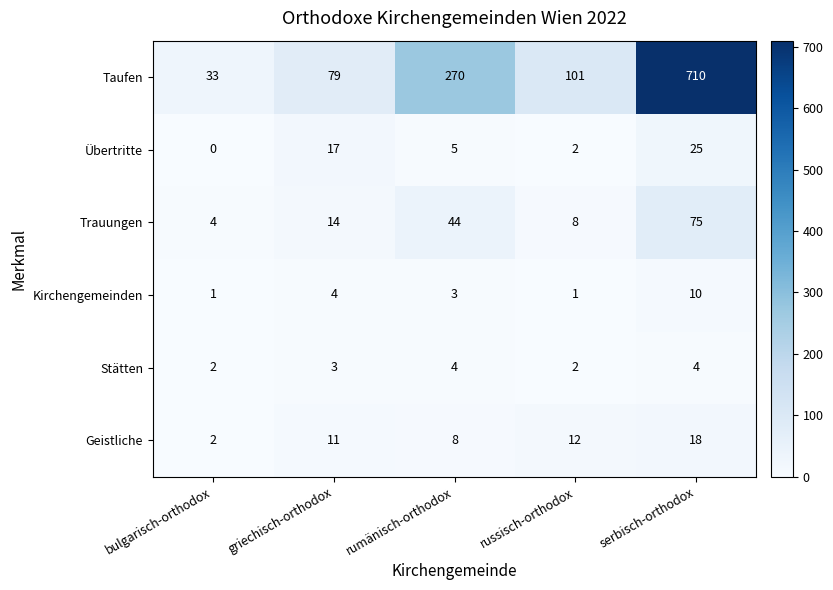

Reading left to right, list all the values displayed in this chart.

Taufen: bulgarisch-orthodox=33	griechisch-orthodox=79	rumänisch-orthodox=270	russisch-orthodox=101	serbisch-orthodox=710
Übertritte: bulgarisch-orthodox=0	griechisch-orthodox=17	rumänisch-orthodox=5	russisch-orthodox=2	serbisch-orthodox=25
Trauungen: bulgarisch-orthodox=4	griechisch-orthodox=14	rumänisch-orthodox=44	russisch-orthodox=8	serbisch-orthodox=75
Kirchengemeinden: bulgarisch-orthodox=1	griechisch-orthodox=4	rumänisch-orthodox=3	russisch-orthodox=1	serbisch-orthodox=10
Stätten: bulgarisch-orthodox=2	griechisch-orthodox=3	rumänisch-orthodox=4	russisch-orthodox=2	serbisch-orthodox=4
Geistliche: bulgarisch-orthodox=2	griechisch-orthodox=11	rumänisch-orthodox=8	russisch-orthodox=12	serbisch-orthodox=18